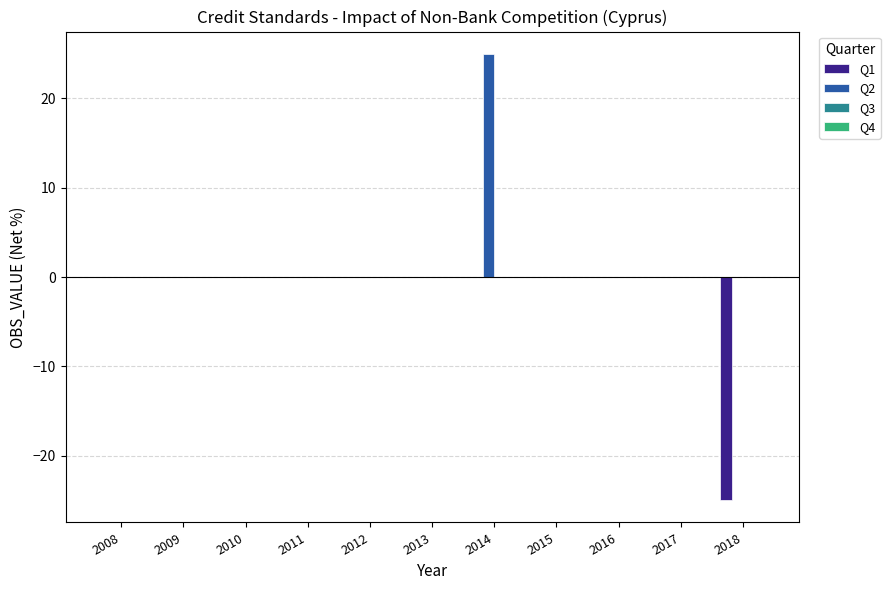

Which category has the highest value across all series?

2014